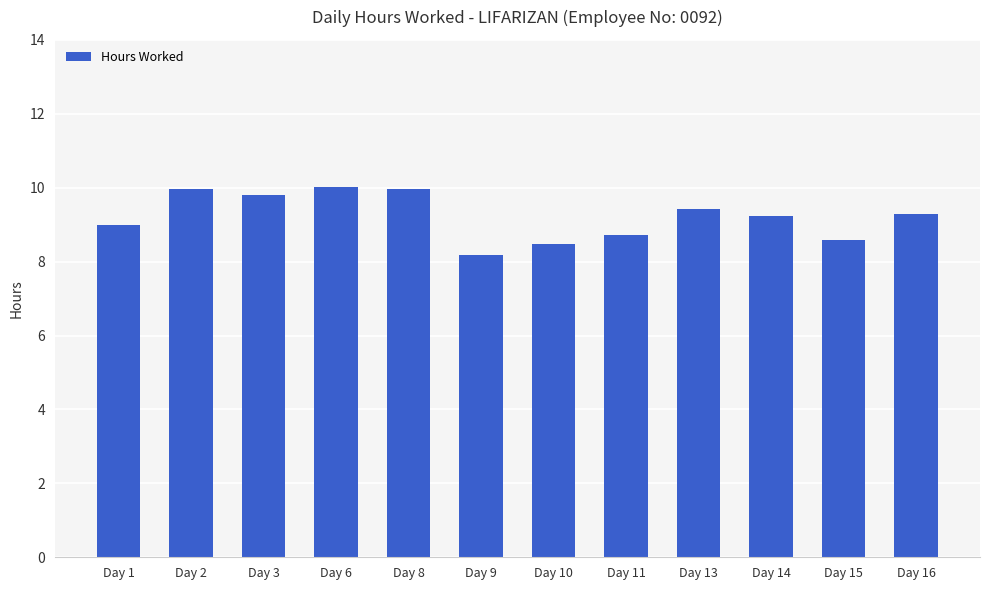

Does the chart contain stacked bars?

No